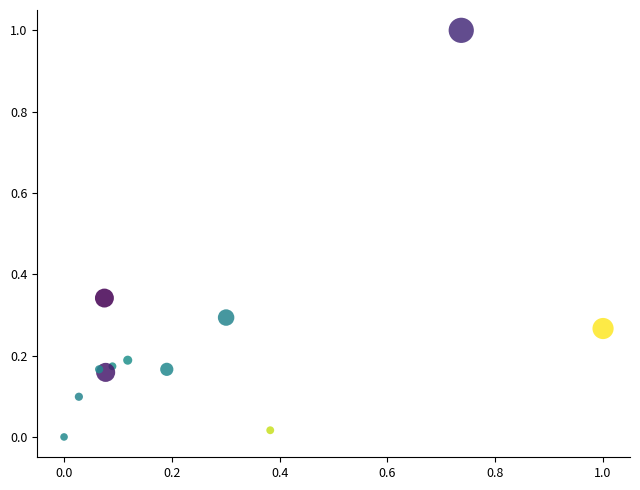

What is the range of Y values (max minus min)?

1.0